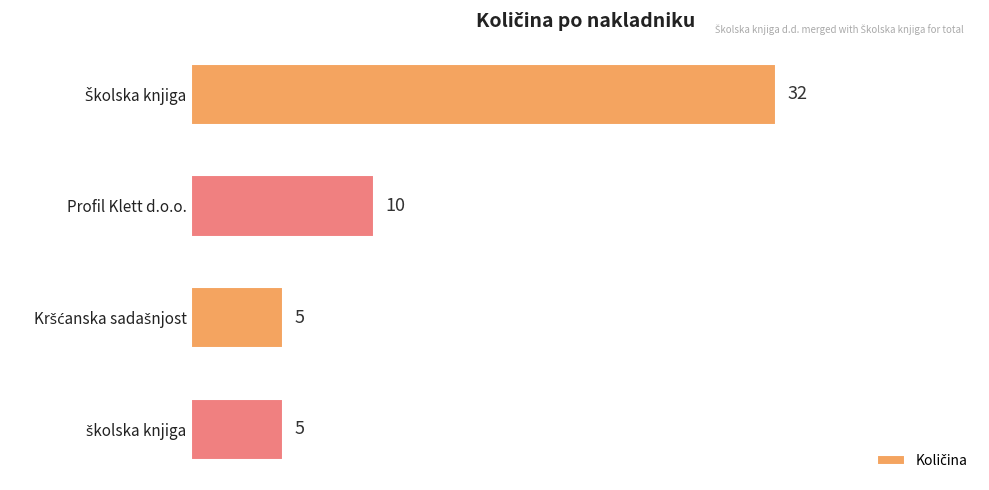

The value at Profil Klett d.o.o. is 16. True or false?

False